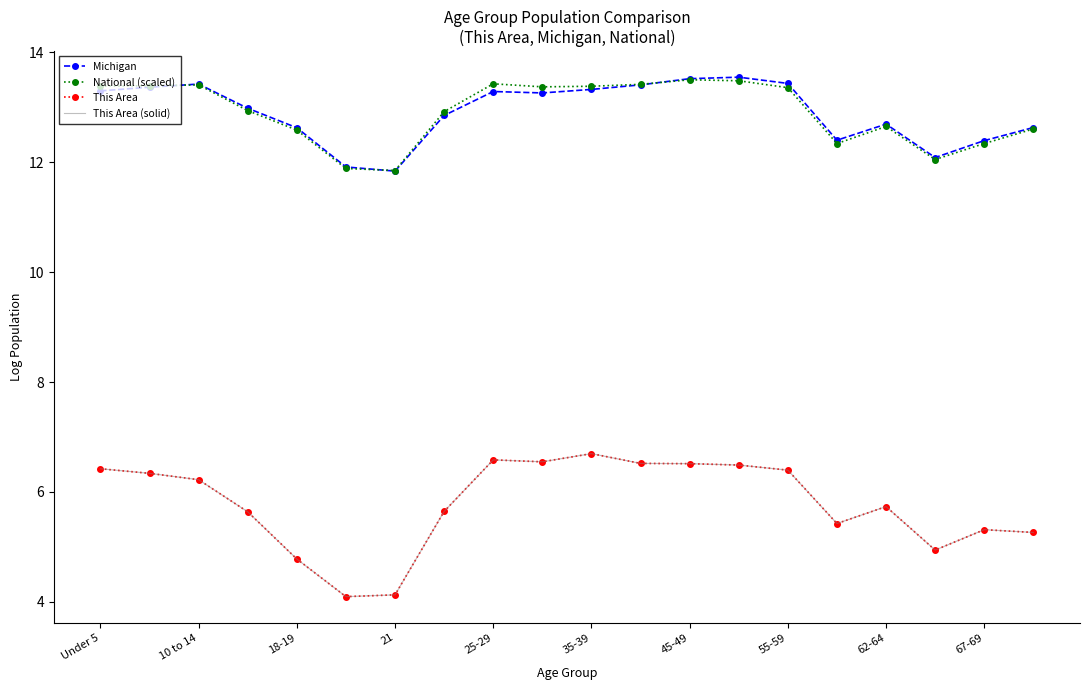

True or false: Michigan and National (scaled) cross at least once.

True